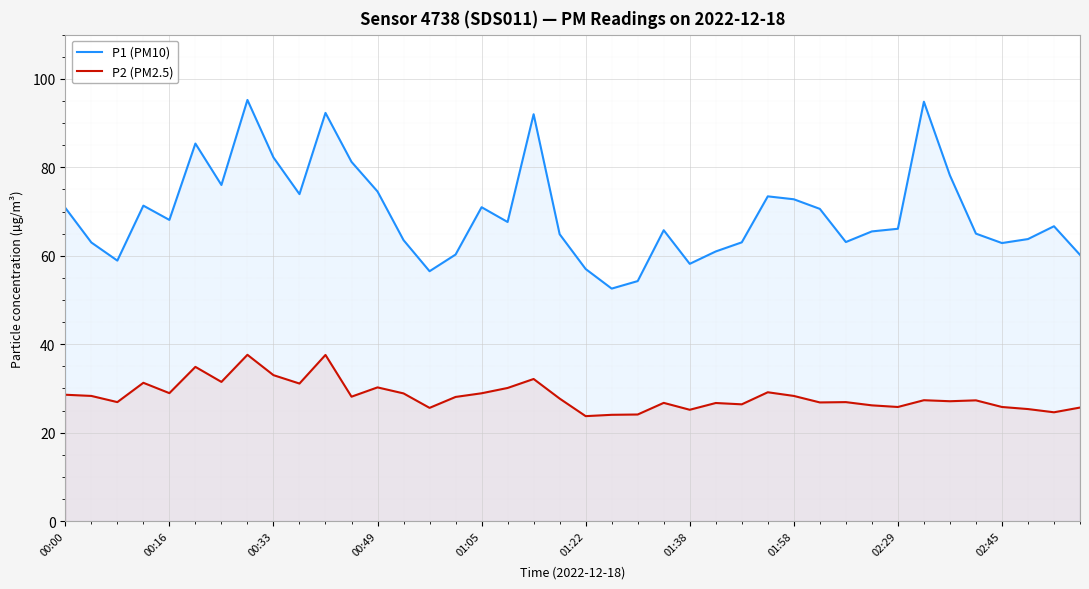

Rank the series by their average value, from highest to lowest.

P1 (PM10), P2 (PM2.5)